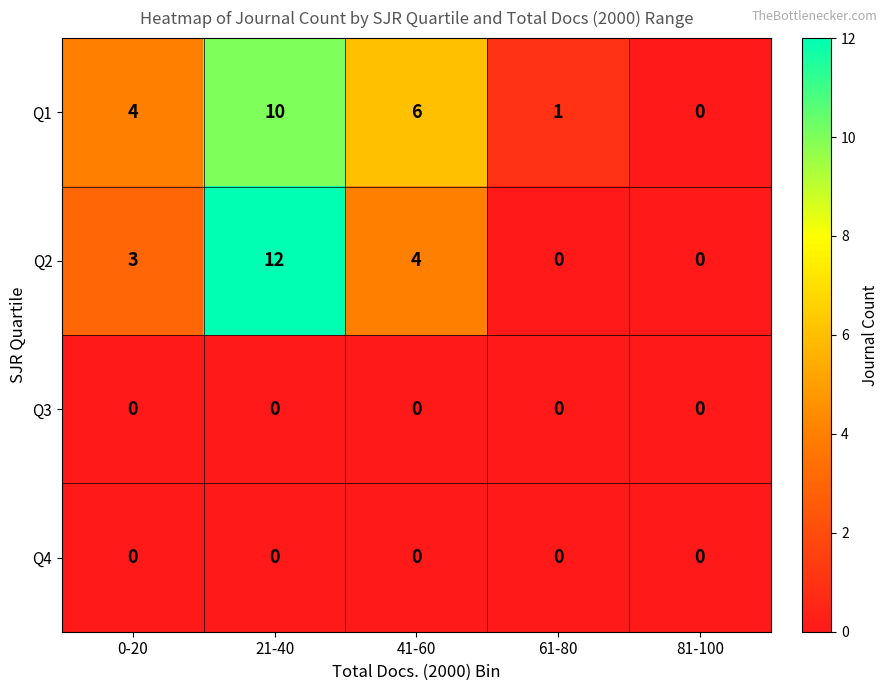

The value of Q4 at 0-20 is 0. True or false?

True